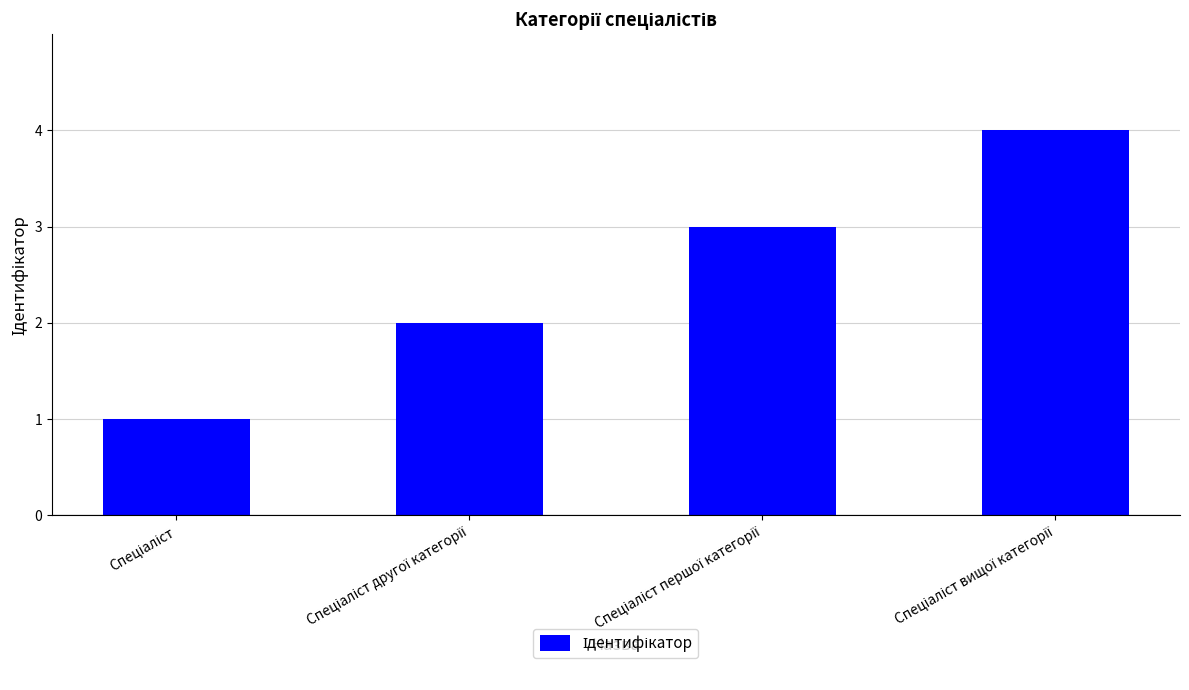

What is the sum of all values?

10